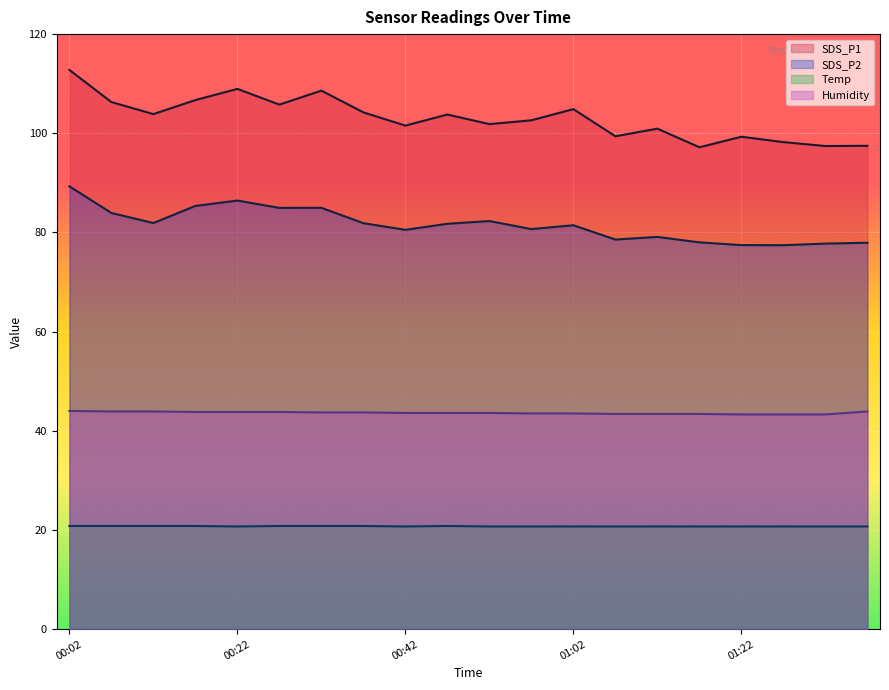

What is the difference between the second highest and minimum values in the SDS_P2 series?

9.0